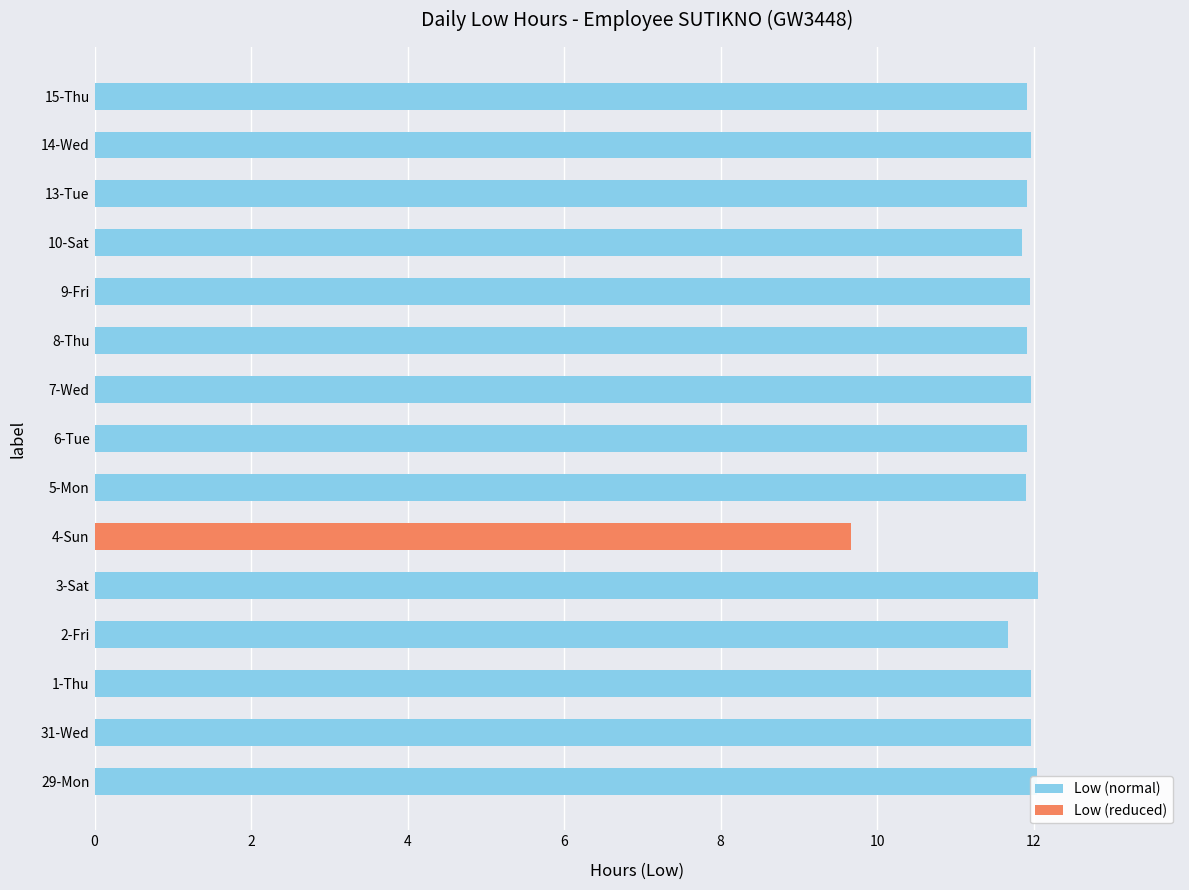

What is the difference between the second highest and minimum values?

2.4